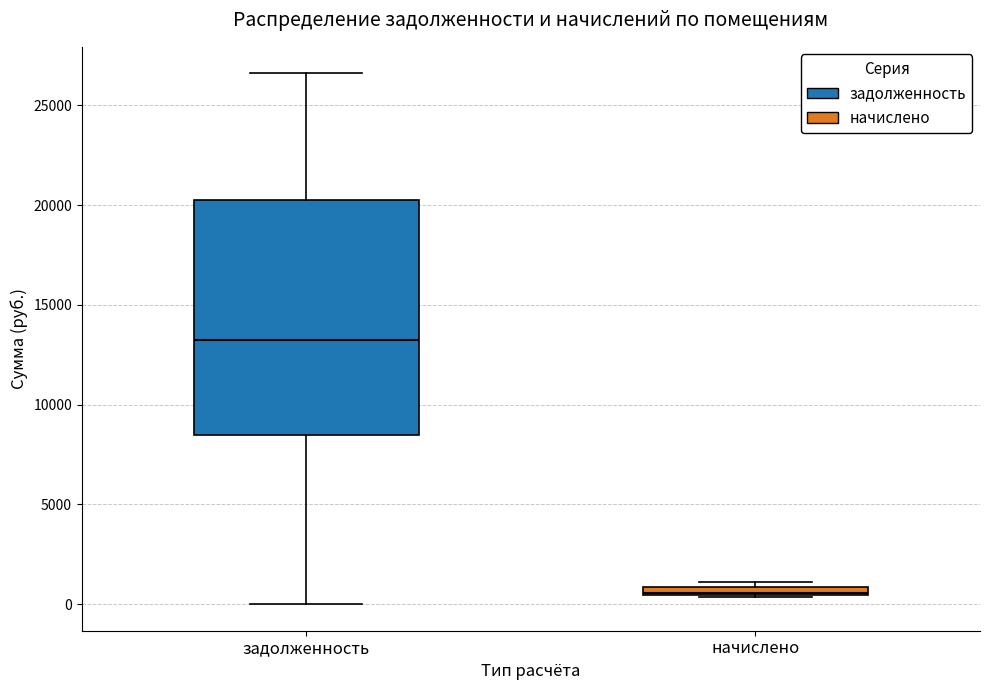

Which box's median line is the highest?

задолженность